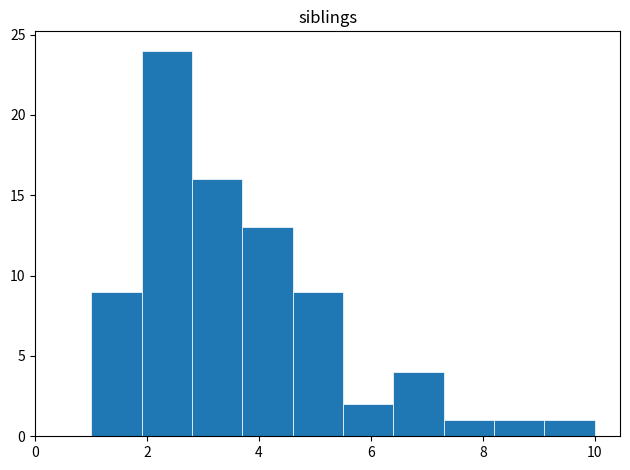

Reading left to right, list every bar in this chart as the range it spans on the x-axis followed by its height. Neither the bar edges nor the heights are printed on the chart, so give them approximately, as read against the axes.

1.0 to 1.9: 9
1.9 to 2.8: 24
2.8 to 3.7: 16
3.7 to 4.6: 13
4.6 to 5.5: 9
5.5 to 6.4: 2
6.4 to 7.3: 4
7.3 to 8.2: 1
8.2 to 9.1: 1
9.1 to 10.0: 1